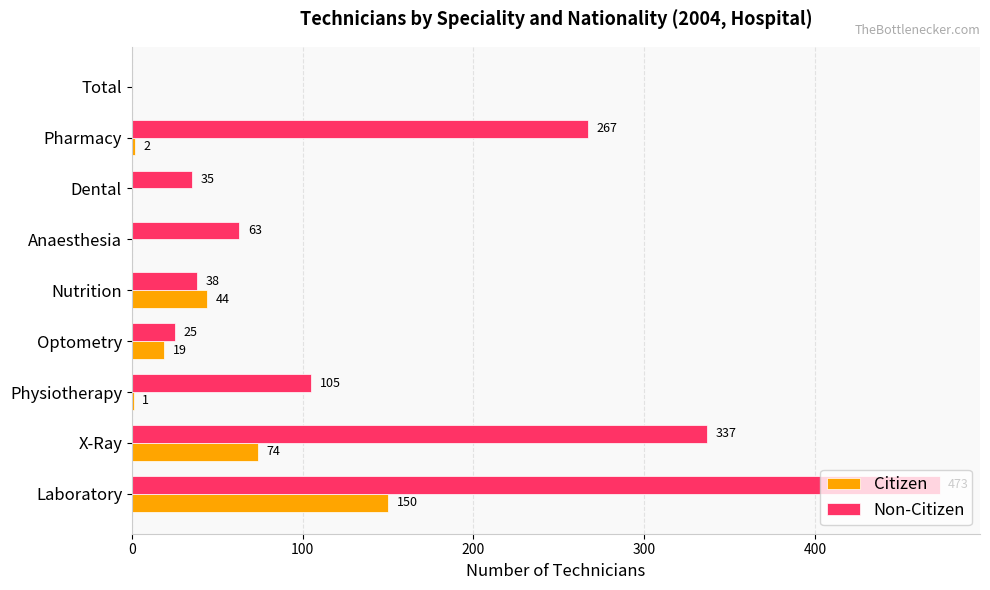

Between Optometry and Nutrition, which series saw the biggest shift?

Citizen